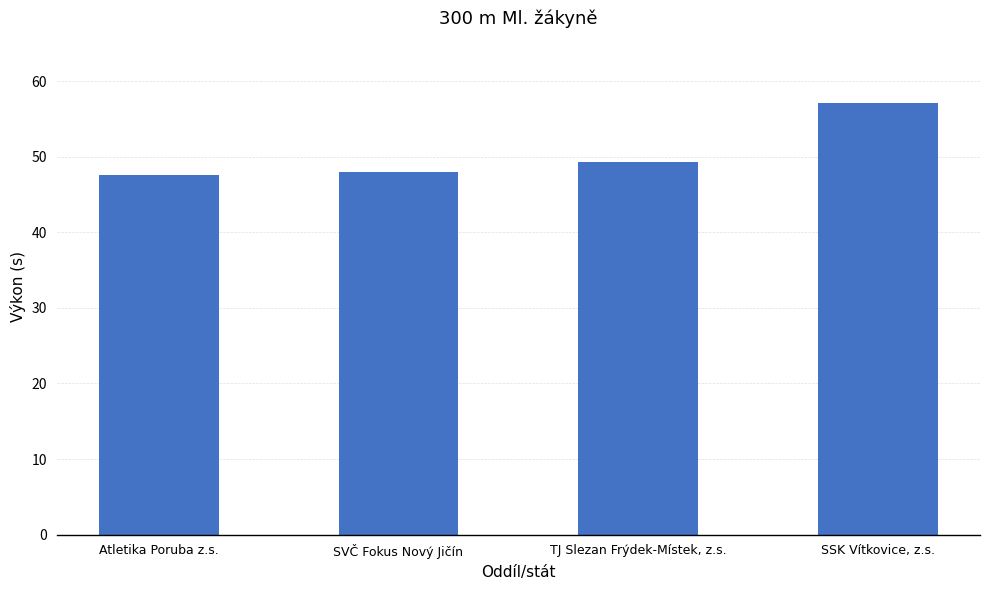

At which label is the value closest to 52?

TJ Slezan Frýdek-Místek, z.s.